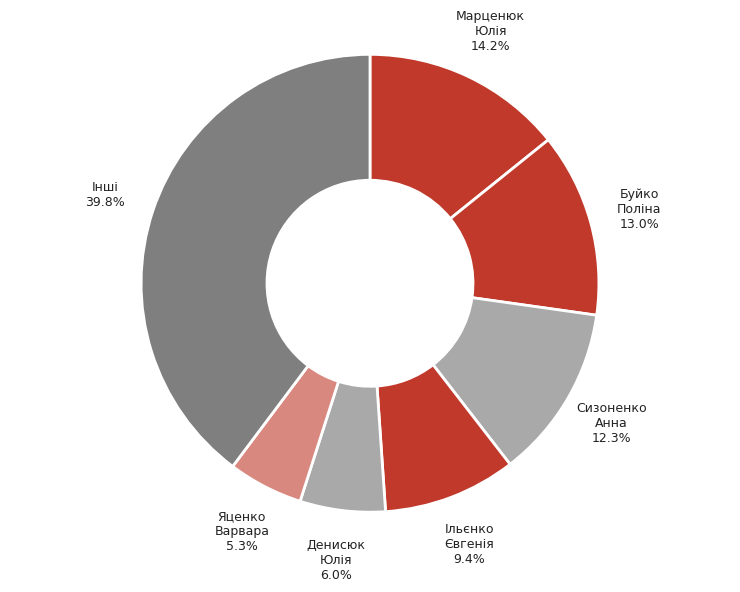

How many slices are in this pie chart?

7